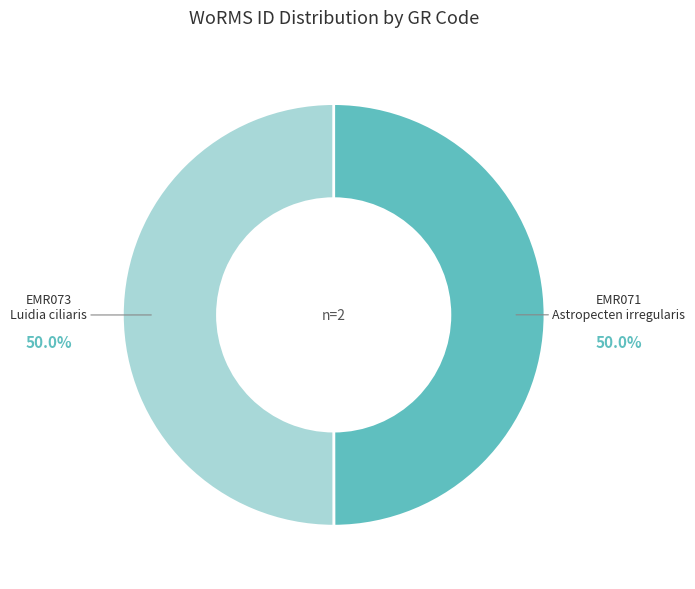

How many slices are in this pie chart?

2